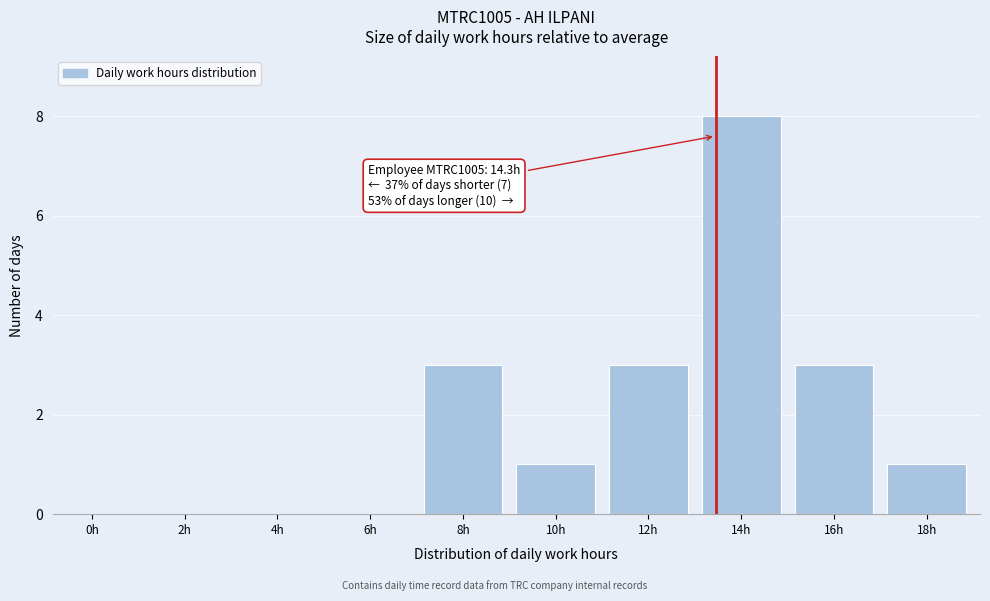

Reading left to right, list all the values displayed in this chart.

0h=0	2h=0	4h=0	6h=0	8h=3	10h=1	12h=3	14h=8	16h=3	18h=1